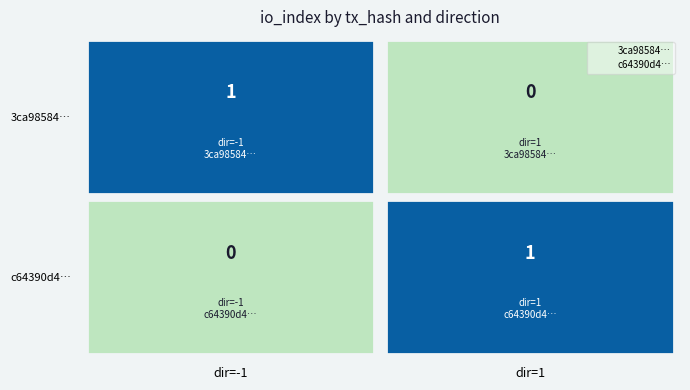

Is it true that 3ca98584…(-1) equals 0 at 0?

True